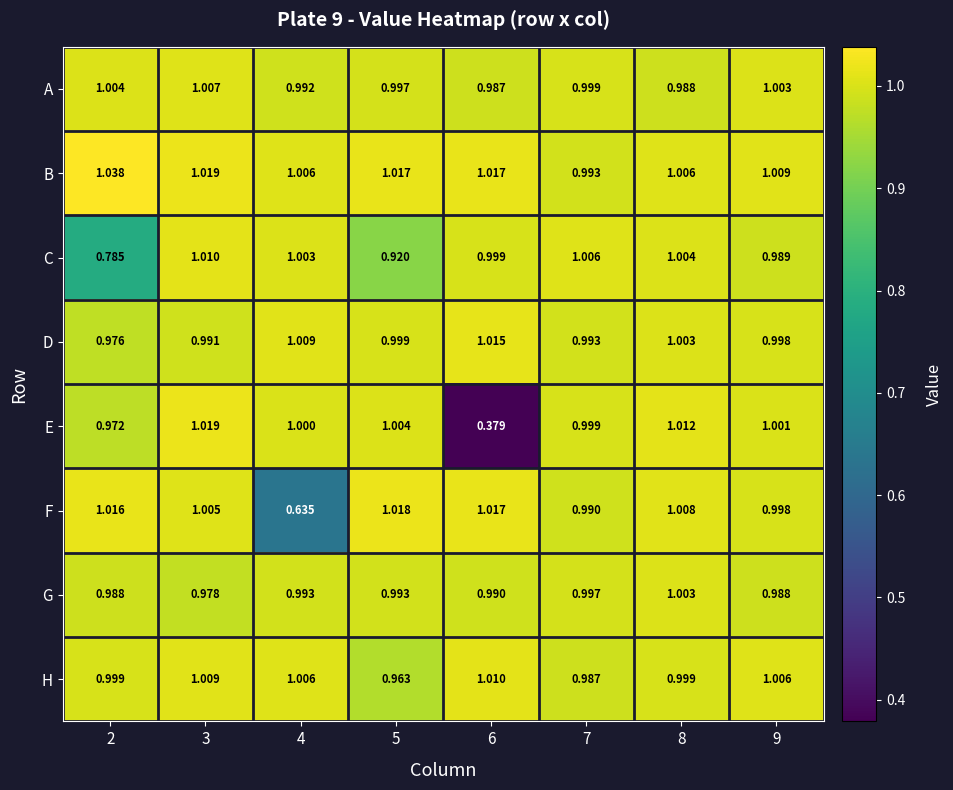

Is the value of B at 8 greater than the value of E at 5?

Yes